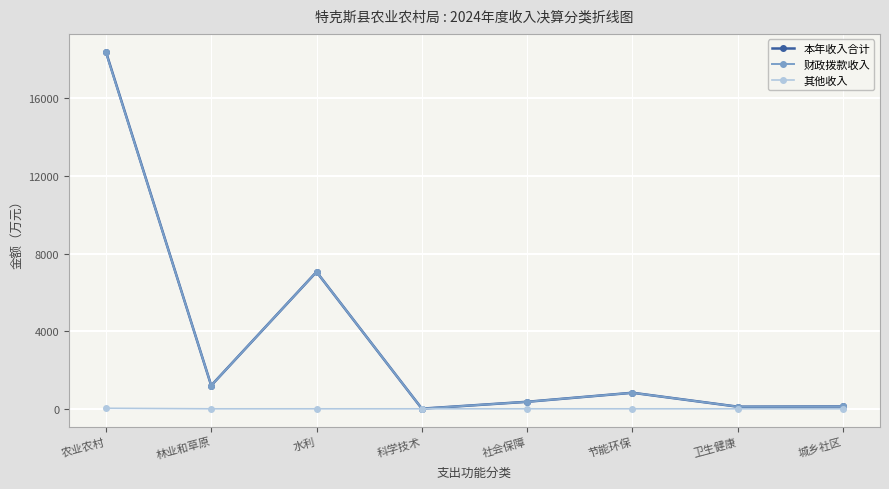

What is the value of the 本年收入合计 point at the 6th from the left?

827.4